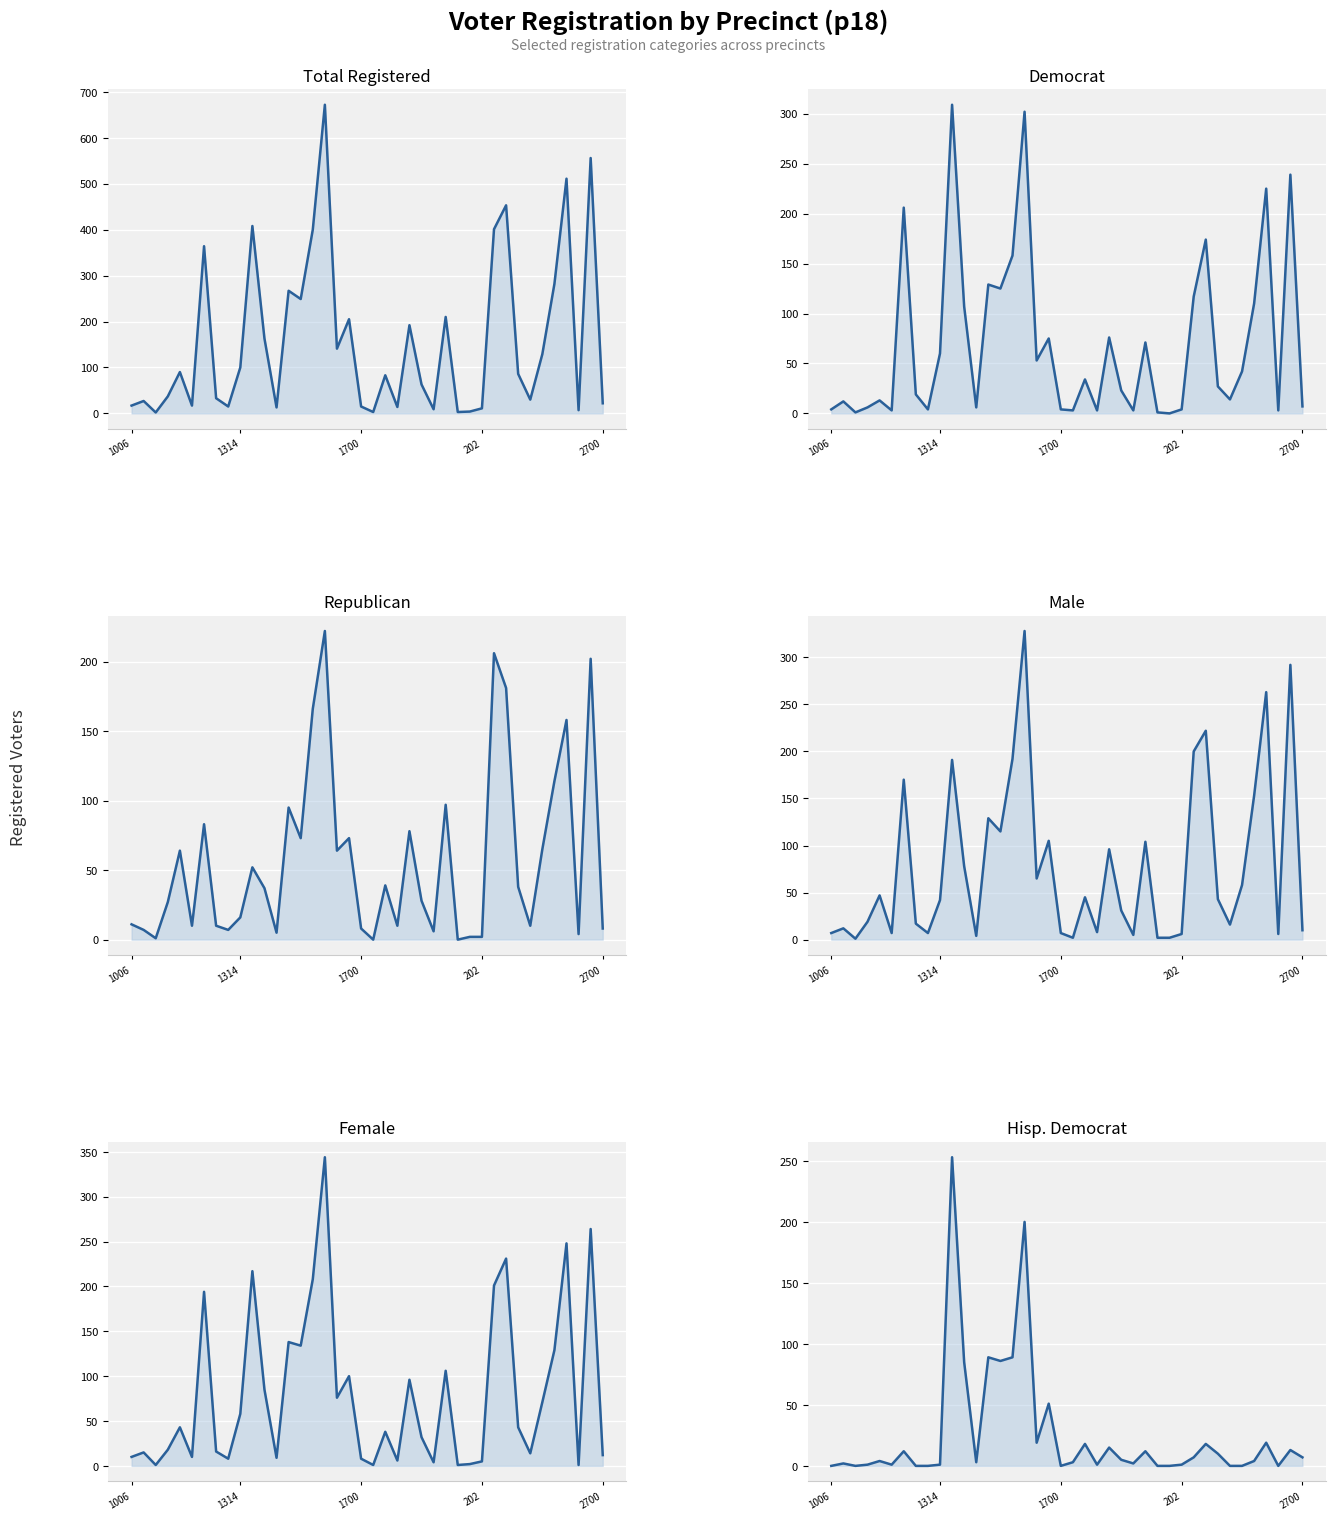

List the labels in order of rep value, smallest first.

20, 27, 1700, 28, 29, 37, 12, 25, 1314, 8, 19, 39, 5, 7, 22, 33, 1006, 9, 202, 24, 11, 32, 21, 10, 2700, 17, 34, 14, 18, 23, 6, 13, 26, 35, 36, 15, 31, 38, 30, 16